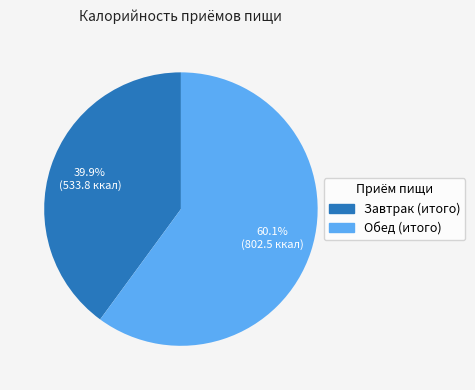

What is the majority slice?

Обед (итого)